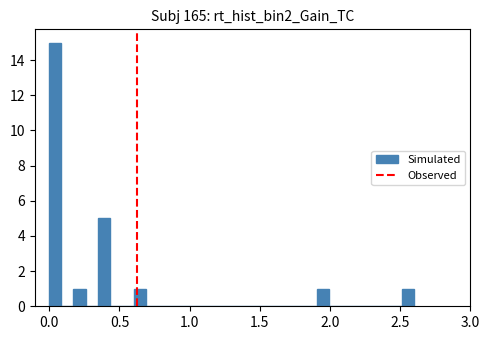

Around what value on the x-axis is the tallest bar? Give the approximate position of its centre, as read against the axis.

0.05